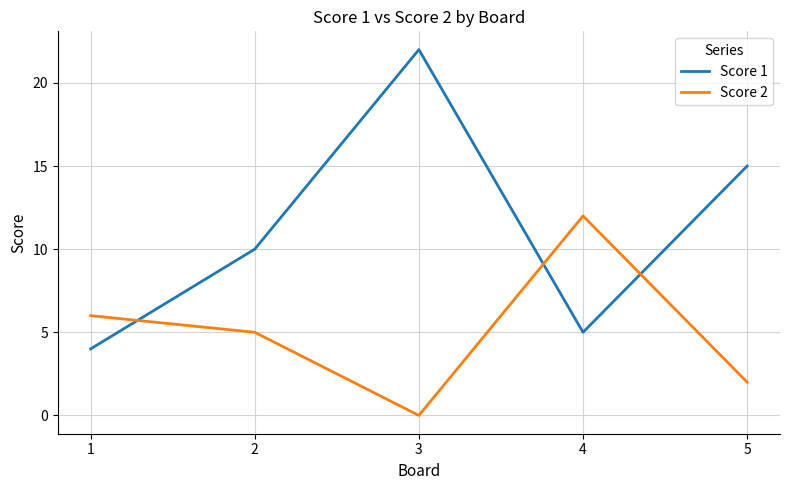

True or false: Score 2 has a value of 12 at 4.

True